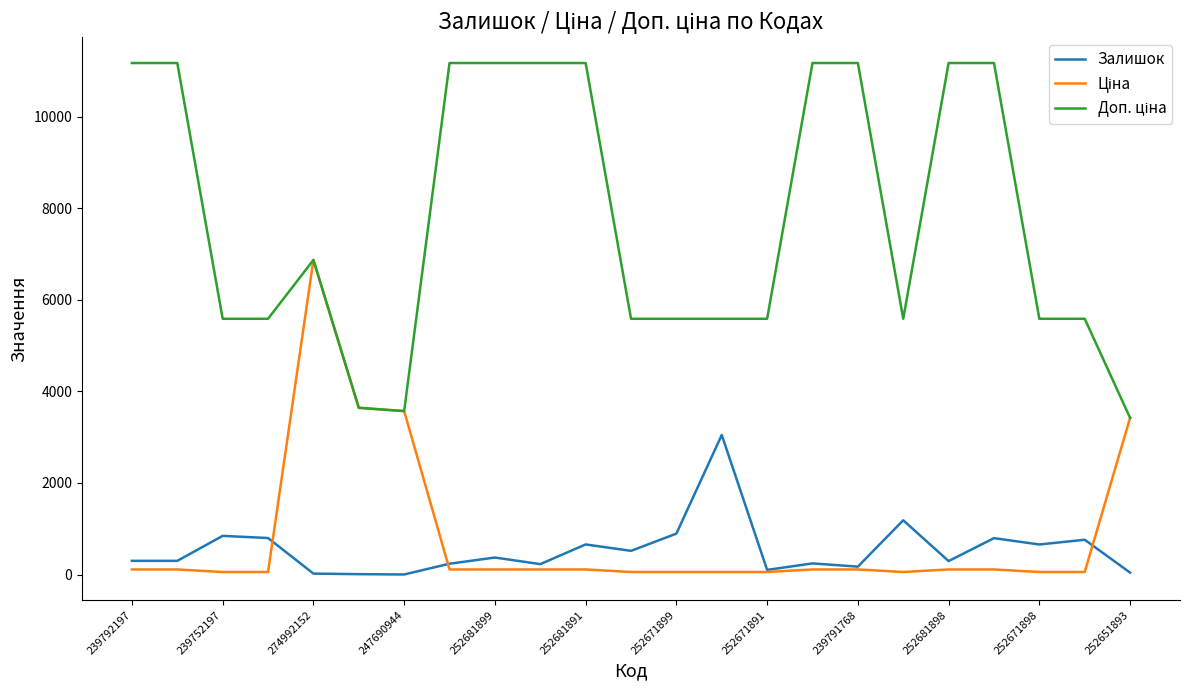

What is the maximum value shown in the chart?

11169.0